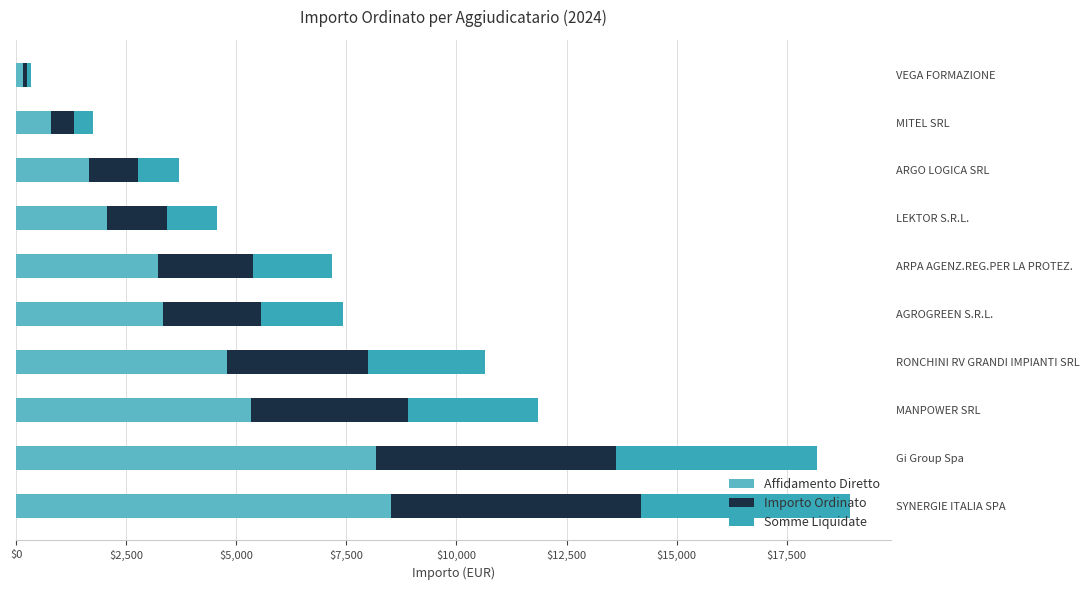

How many distinct data groups are displayed?

3